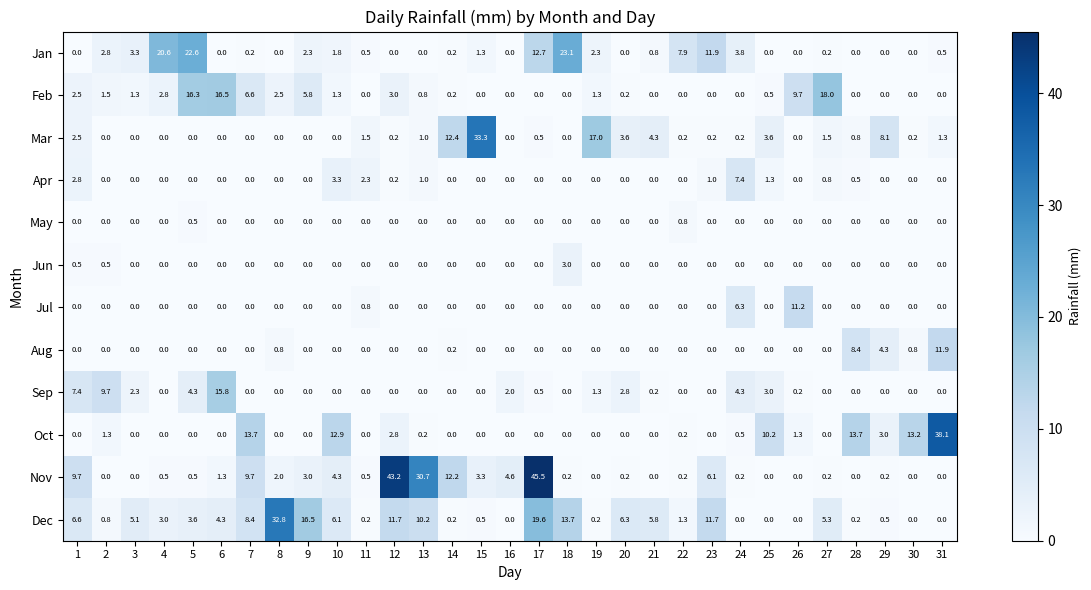

What is the sum of all Feb values?

90.8